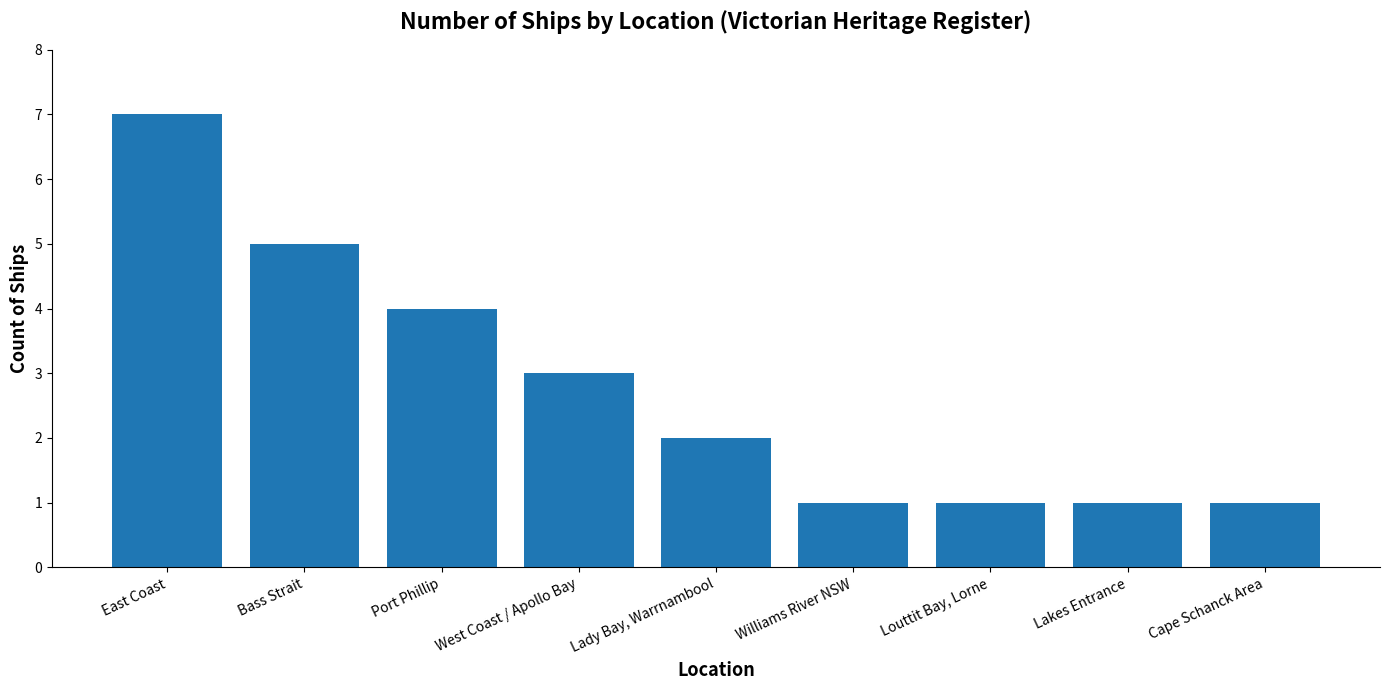

Does the chart contain stacked bars?

No